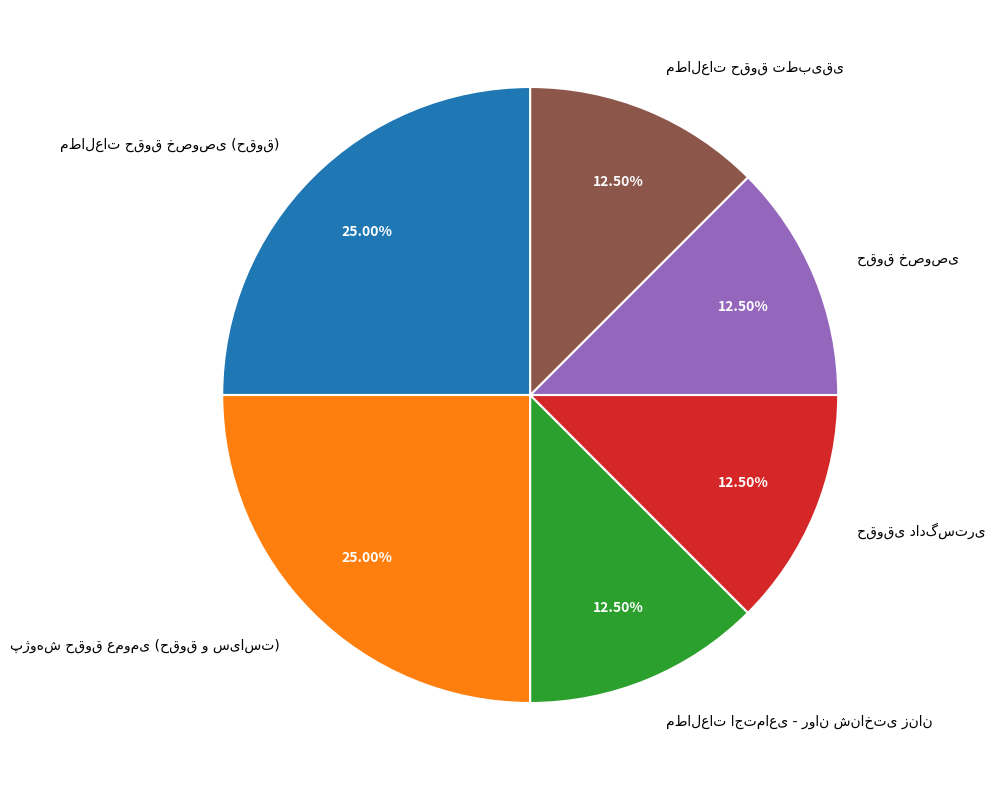

Is there any slice that represents more than half of the pie?

No